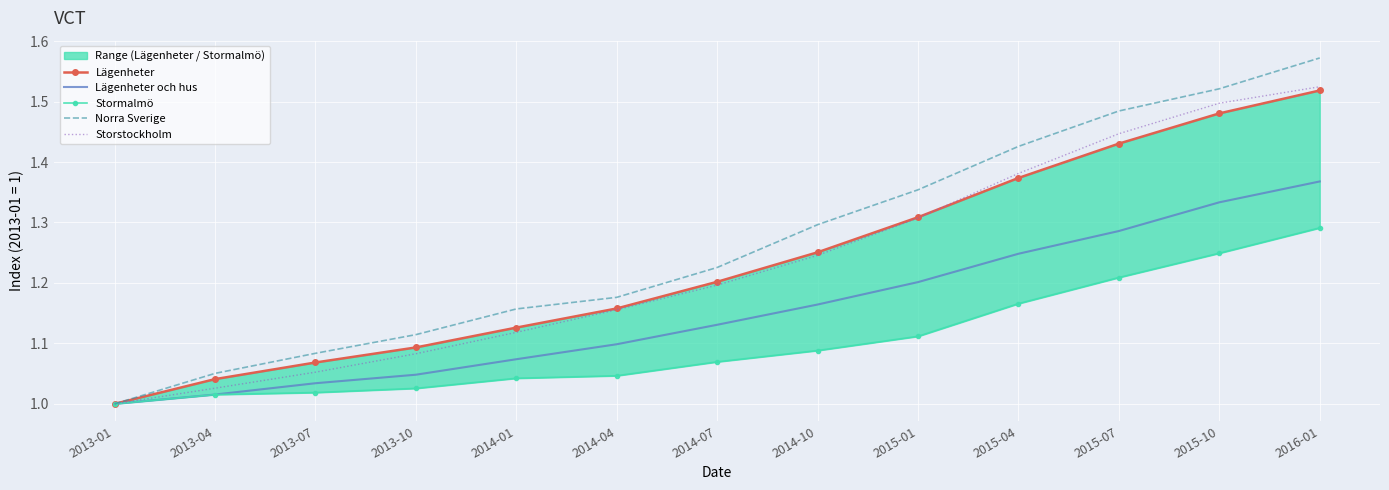

Which series has the widest spread of values?

Norra Sverige